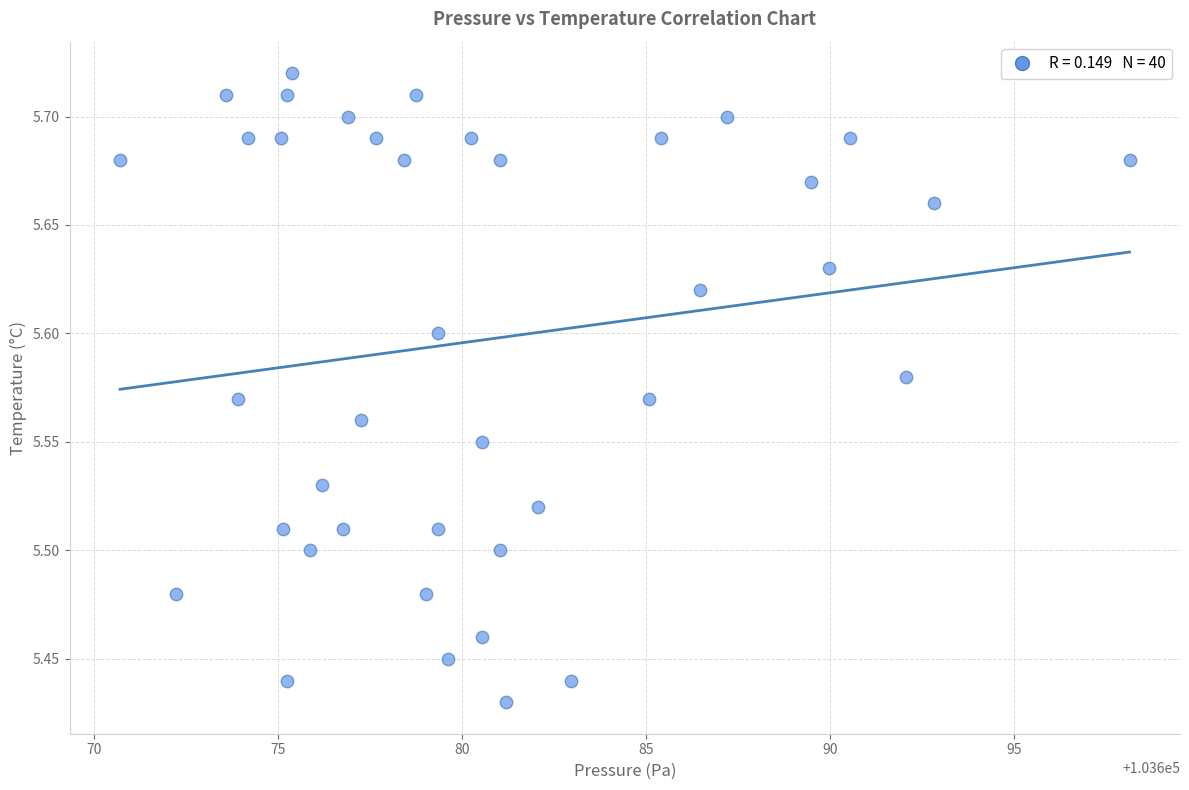

What is the range of X values (max minus min)?

27.4